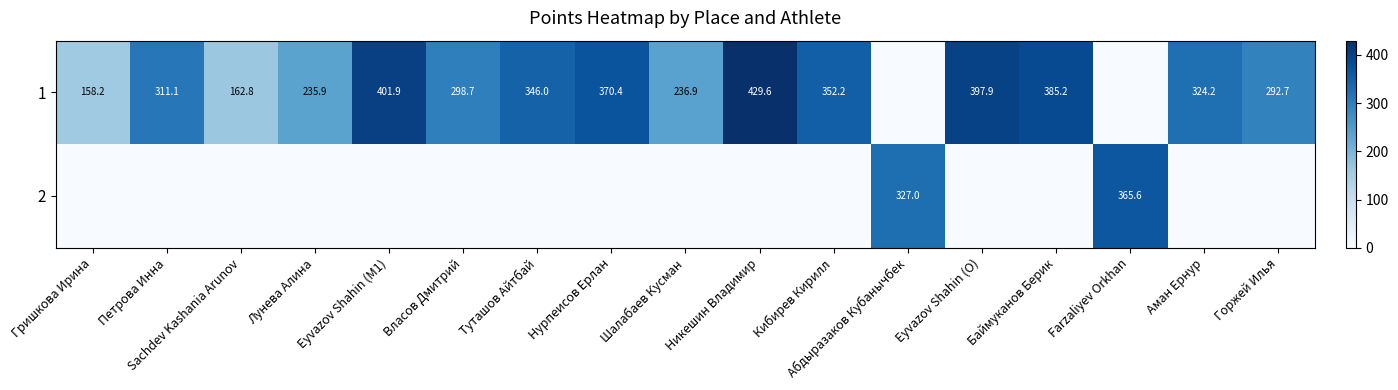

What is the difference between the highest and lowest values at Eyvazov Shahin (M1)?

401.9